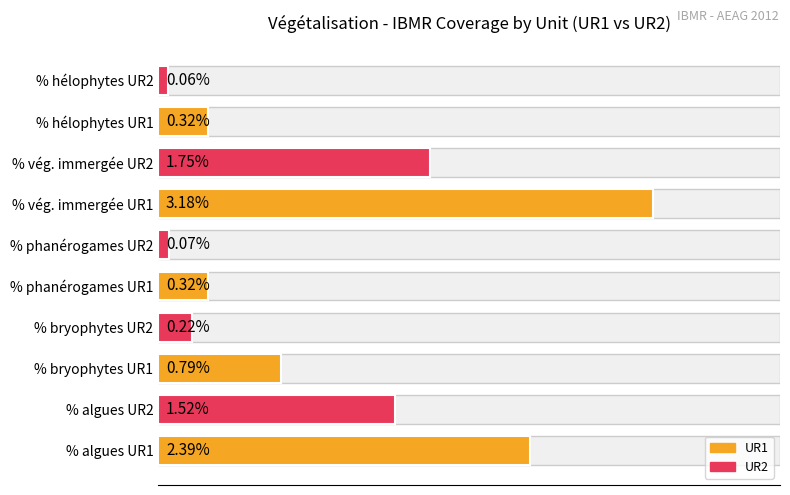

What is the lowest value of the % bryophytes series?

0.2